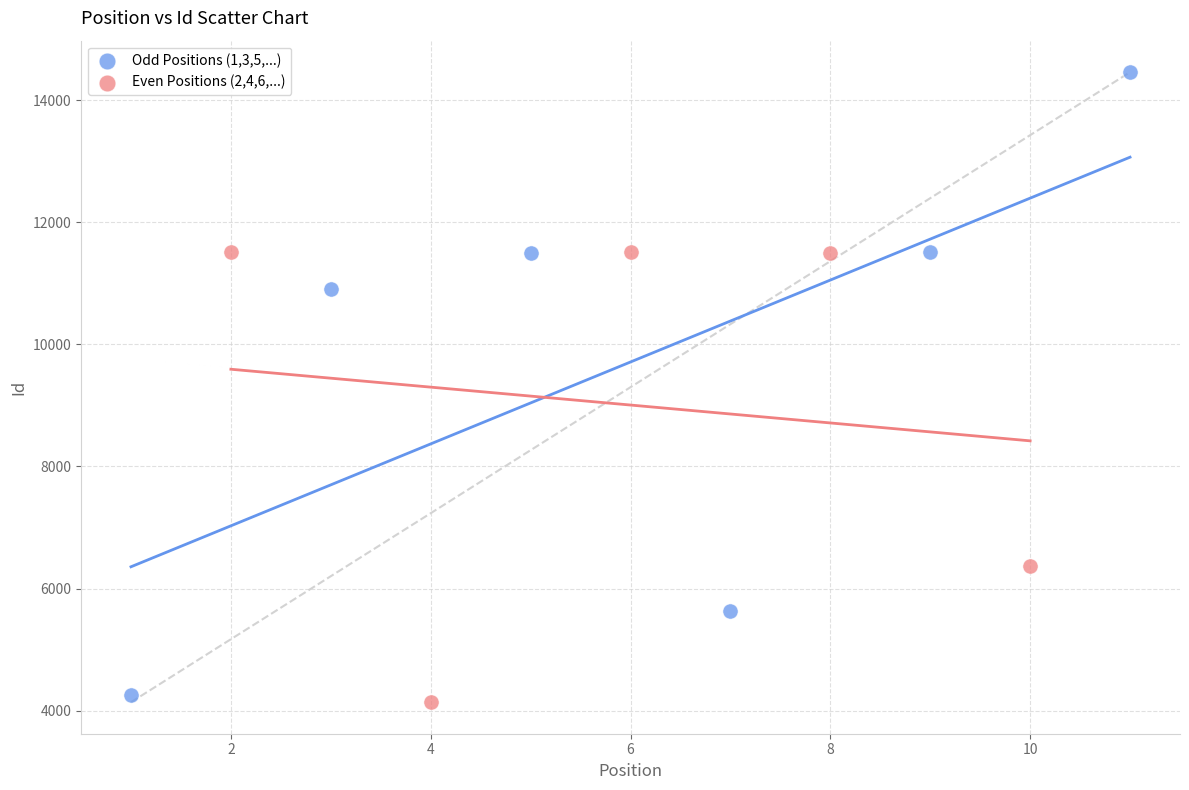

Which series contains the highest Y value?

Odd Positions (1,3,5,...)